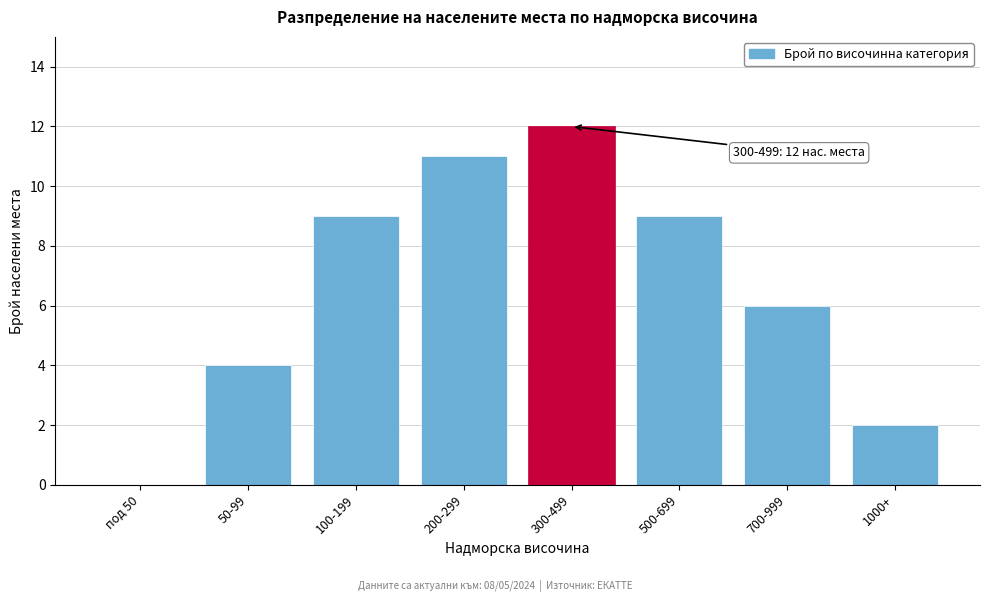

Reading left to right, list all the values displayed in this chart.

под 50=0	50-99=4	100-199=9	200-299=11	300-499=12	500-699=9	700-999=6	1000+=2